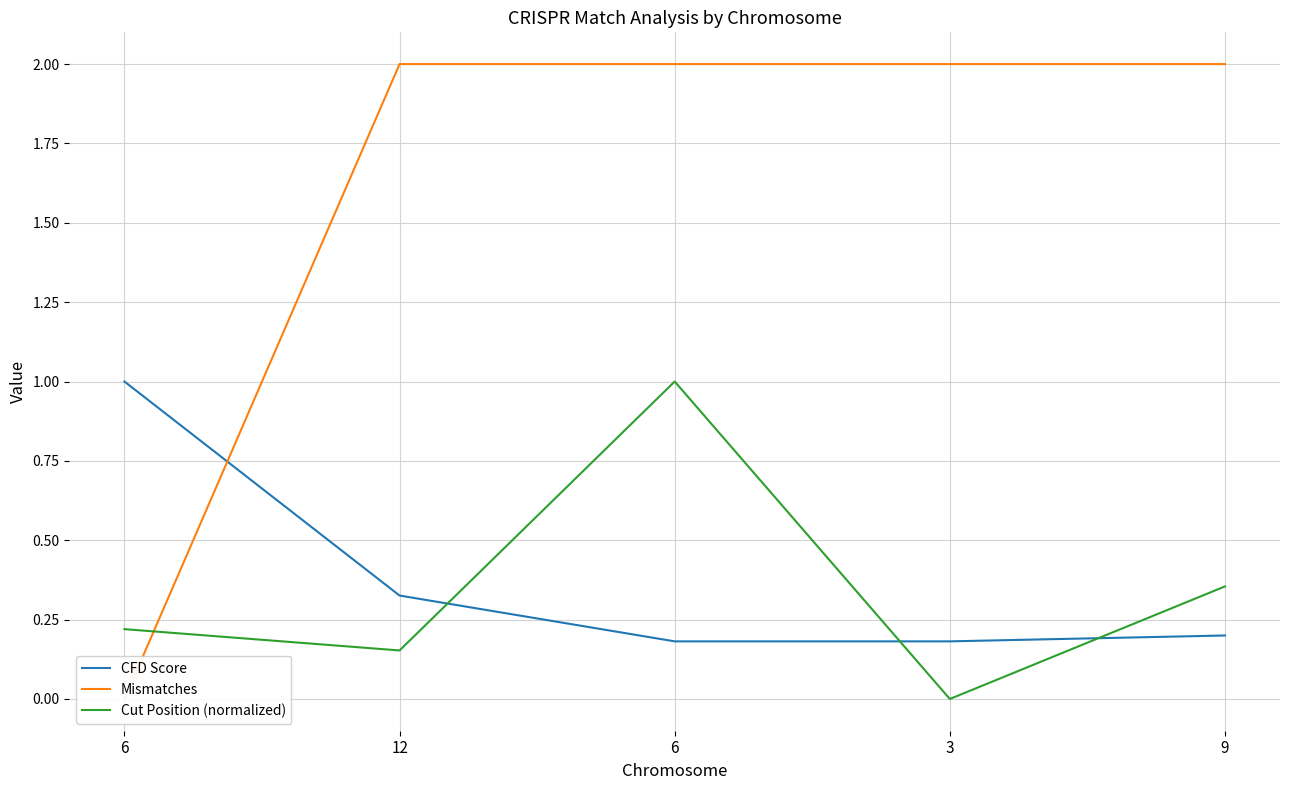

Is it true that CFD Score equals 0.3 at 3?

False